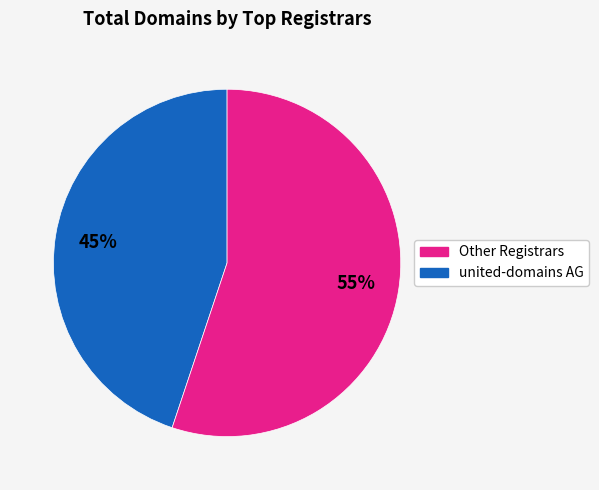

Is there any slice that represents more than half of the pie?

Yes